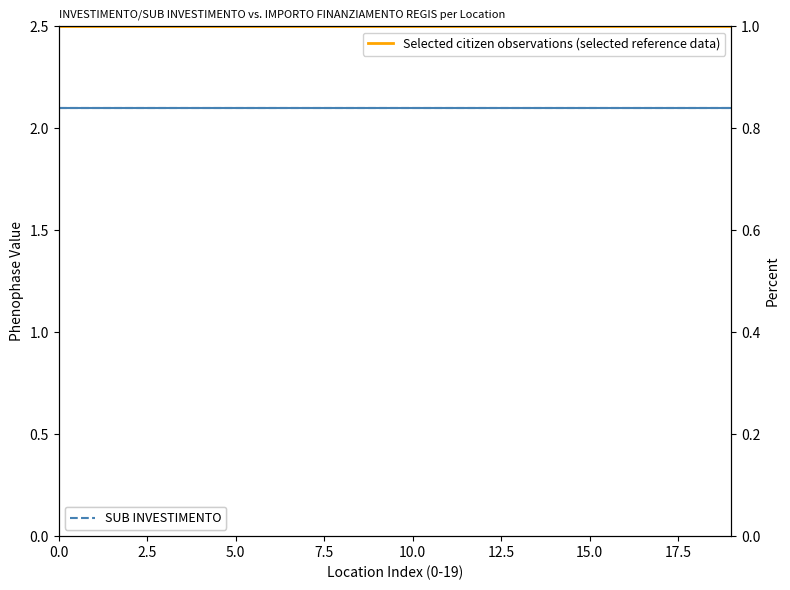

What position from the left is 5.0?

3